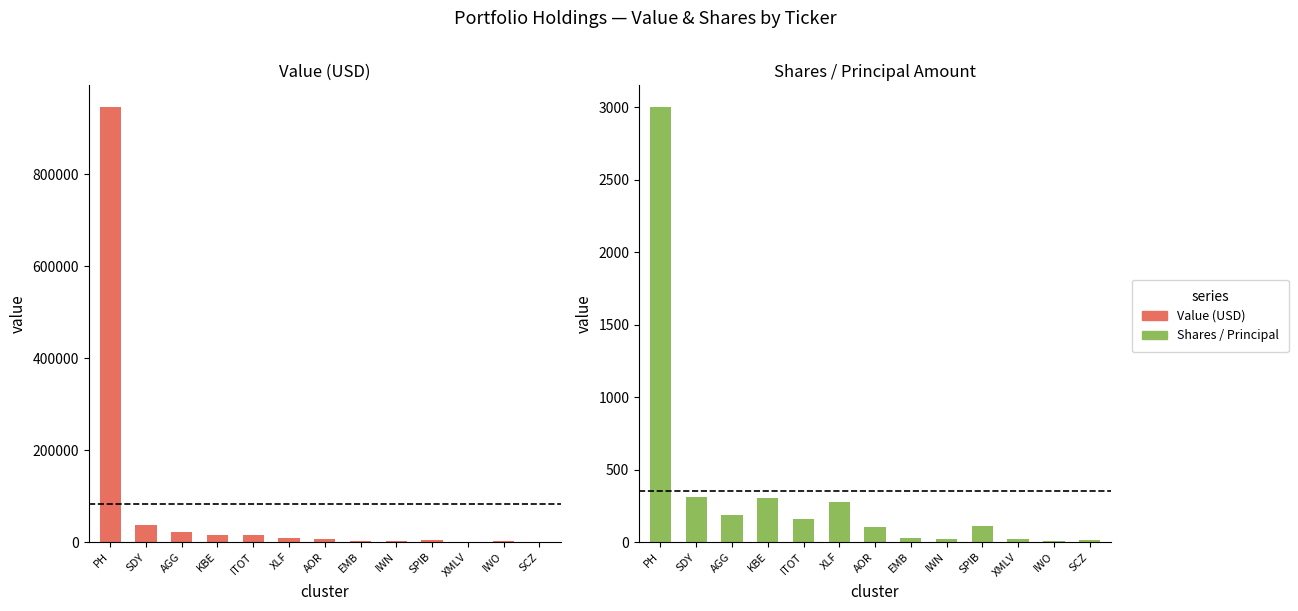

At how many categories does at least one series exceed 709664?

1